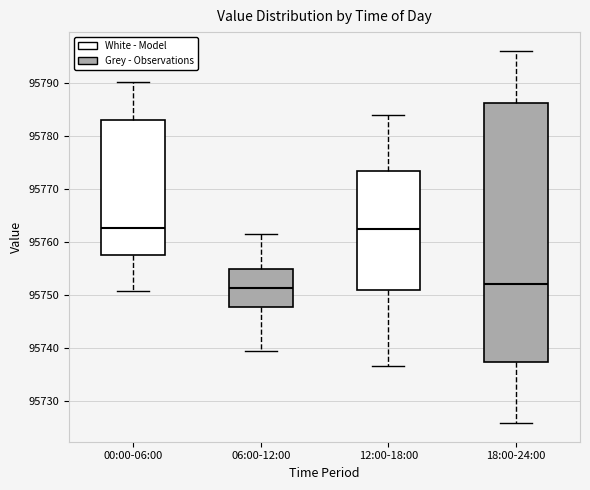

Reading left to right, transcribe this box plot: for each box, give where its median line is, the range the box spans, and where its two whiskers end, as read against the y-axis. The values are not printed on the chart, so give them approximately, as read against the axis.

00:00-06:00: median 95763, box 95758 to 95783, whiskers 95751 to 95790
06:00-12:00: median 95751, box 95748 to 95755, whiskers 95740 to 95762
12:00-18:00: median 95763, box 95751 to 95773, whiskers 95737 to 95784
18:00-24:00: median 95752, box 95737 to 95786, whiskers 95726 to 95796